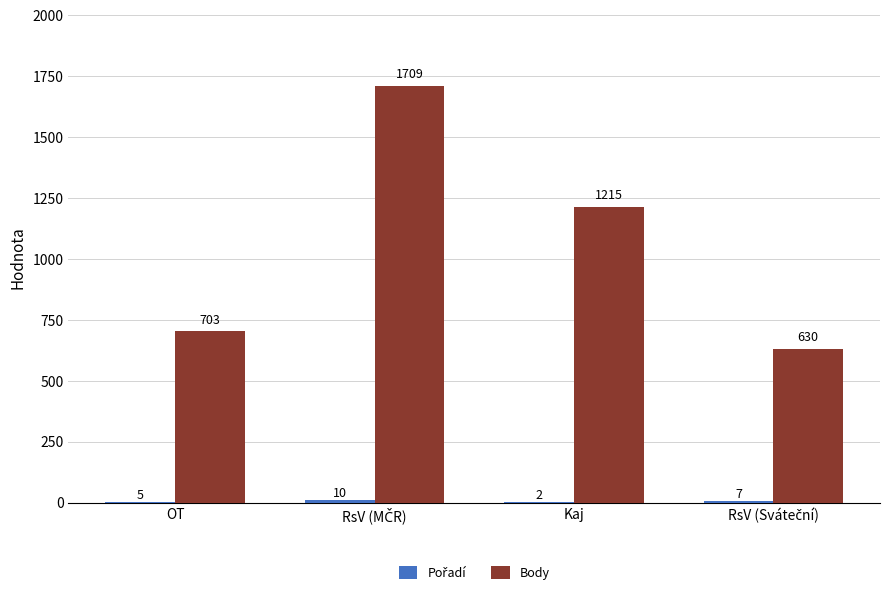

What is the maximum value for Body?

1709